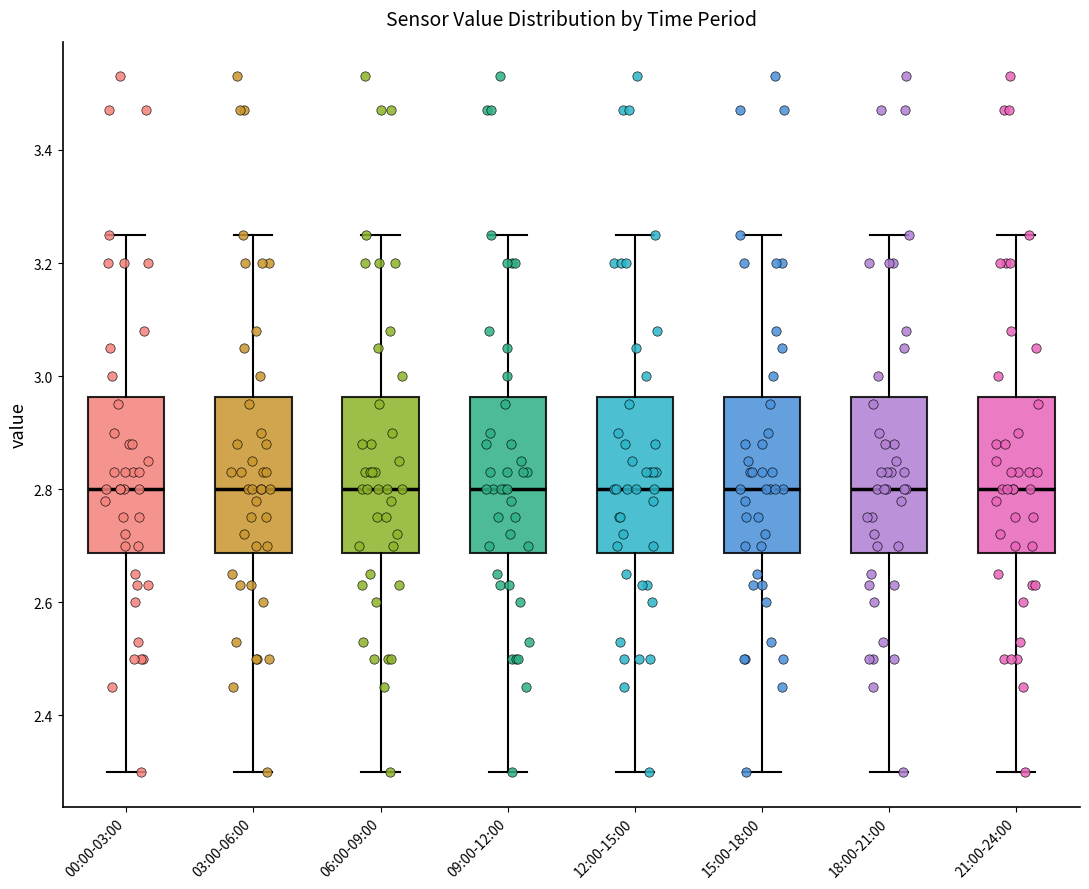

Reading left to right, transcribe this box plot: for each box, give where its median line is, the range the box spans, and where its two whiskers end, as read against the y-axis. The values are not printed on the chart, so give them approximately, as read against the axis.

00:00-03:00: median 2.80, box 2.68 to 2.96, whiskers 2.30 to 3.26
03:00-06:00: median 2.80, box 2.68 to 2.96, whiskers 2.30 to 3.26
06:00-09:00: median 2.80, box 2.68 to 2.96, whiskers 2.30 to 3.26
09:00-12:00: median 2.80, box 2.68 to 2.96, whiskers 2.30 to 3.26
12:00-15:00: median 2.80, box 2.68 to 2.96, whiskers 2.30 to 3.26
15:00-18:00: median 2.80, box 2.68 to 2.96, whiskers 2.30 to 3.26
18:00-21:00: median 2.80, box 2.68 to 2.96, whiskers 2.30 to 3.26
21:00-24:00: median 2.80, box 2.68 to 2.96, whiskers 2.30 to 3.26